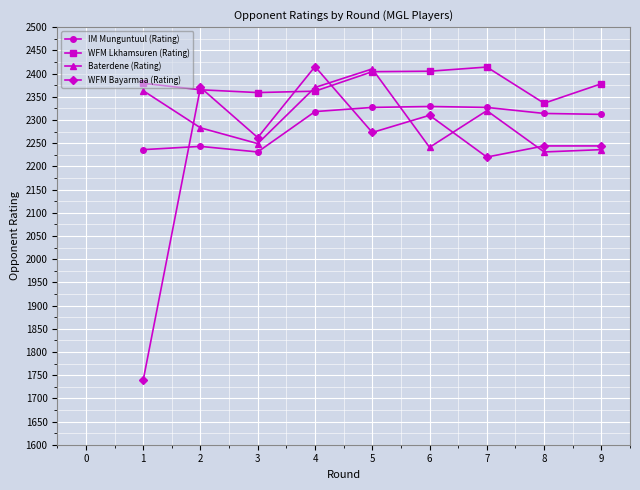

What is the approximate value of WFM Lkhamsuren (Rating) at 3?

2359